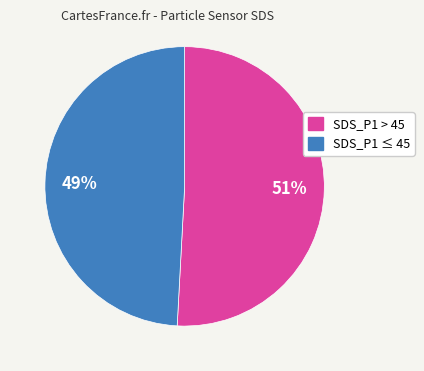

Does any single category account for the majority?

Yes